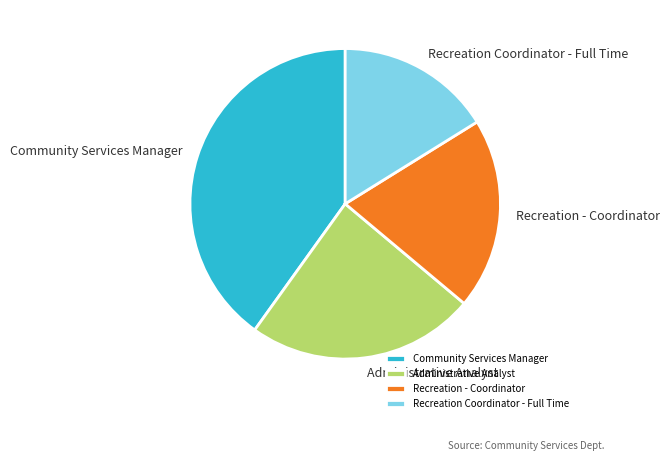

True or false: Community Services Manager accounts for 40% of the total.

True